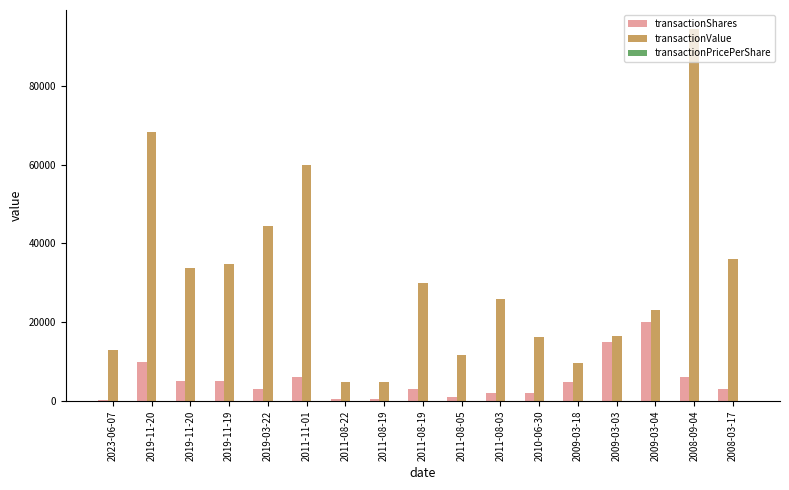

Are the bars grouped side by side (vs. stacked)?

Yes